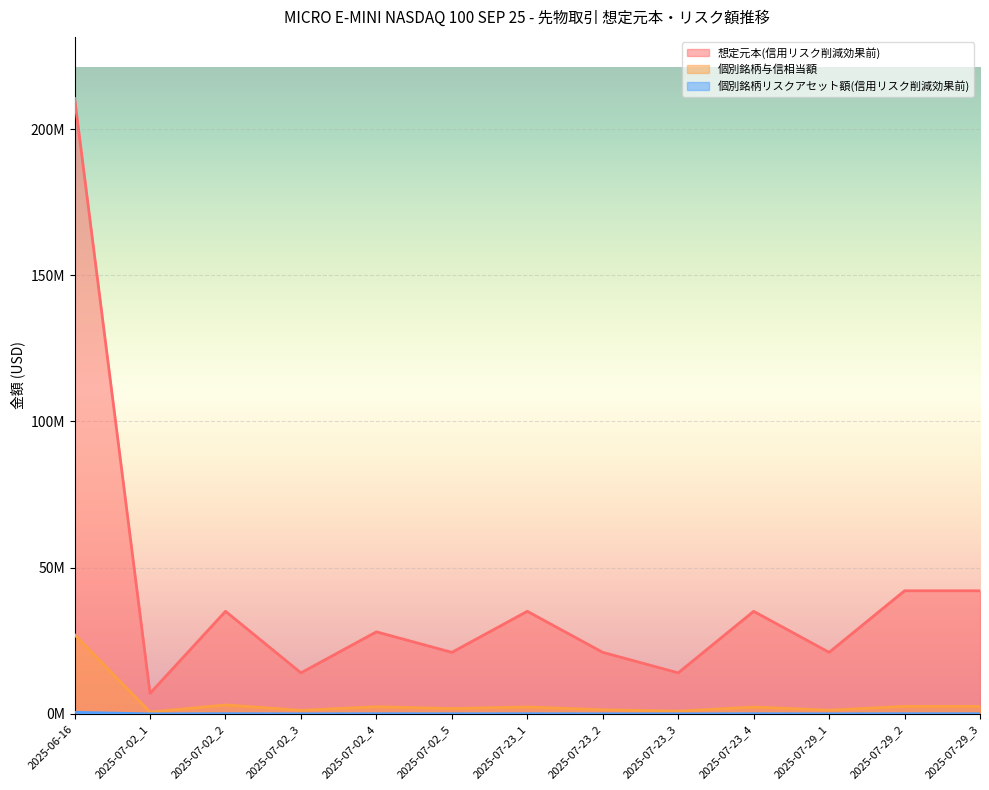

What is the average value of the 個別銘柄リスクアセット額(信用リスク削減効果前) series?

3825148.2